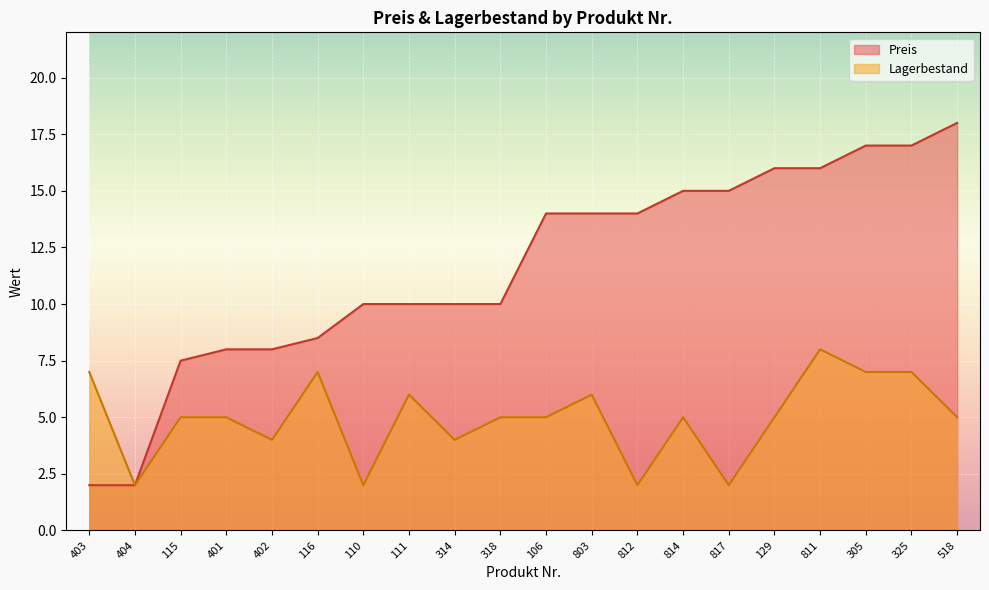

What is the label of the 16th point from the right?

402